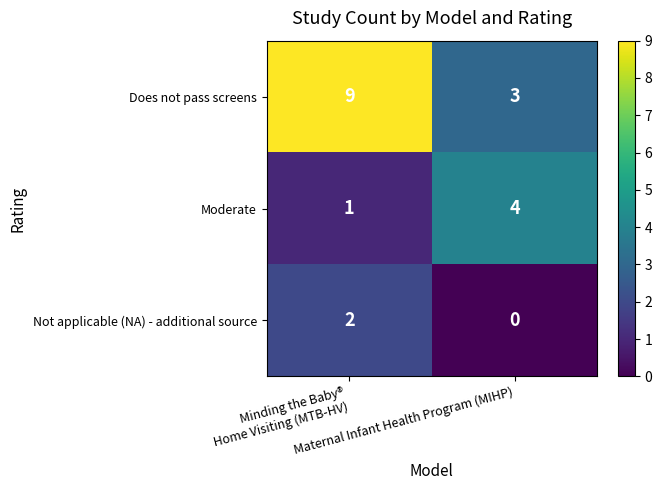

What is the difference between the maximum and minimum values in the Does not pass screens series?

6